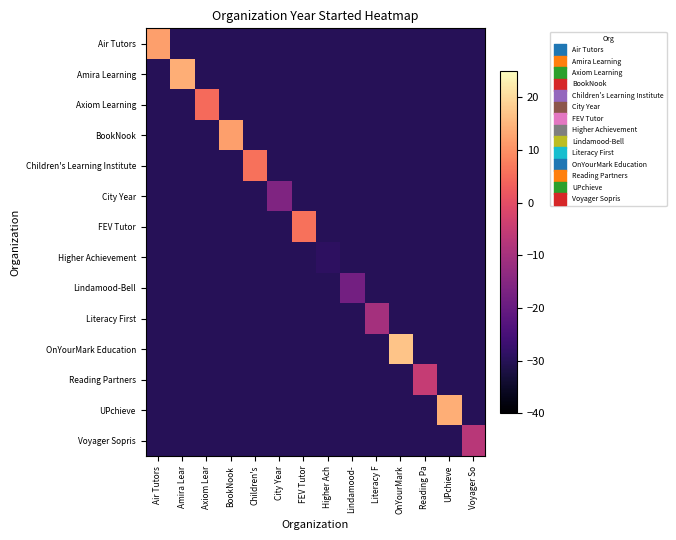

Count the number of categories in the chart.

14